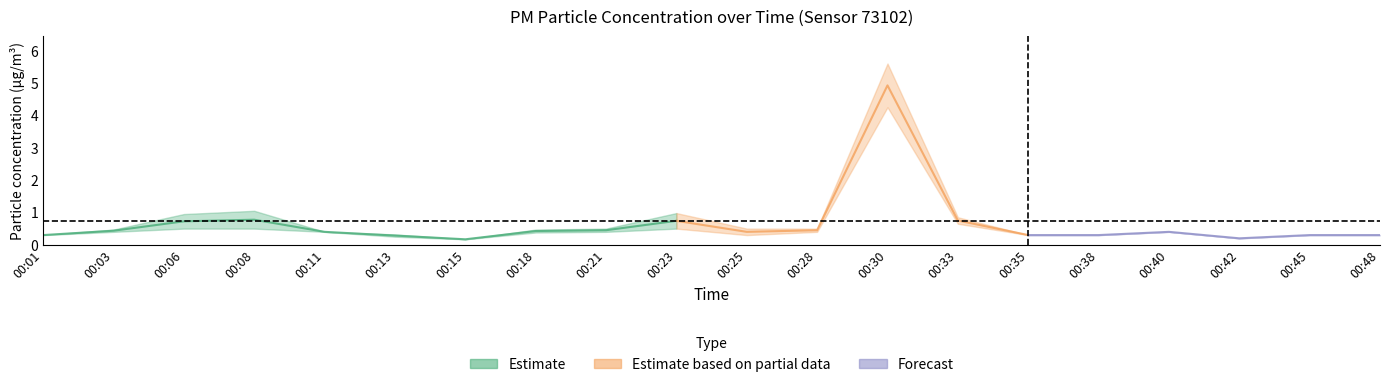

What is the lowest value of the P2 series?

0.2